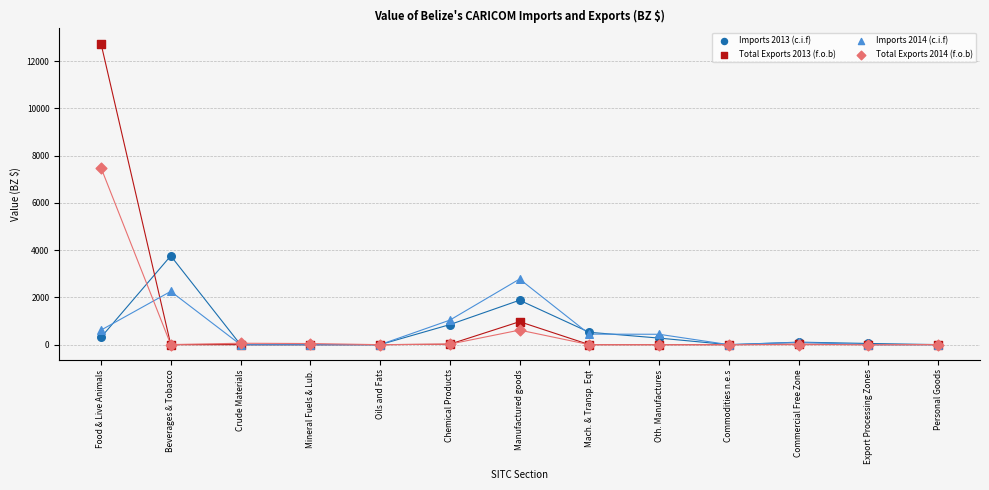

Across all series, what Y value is closest to 6370?

7487.9